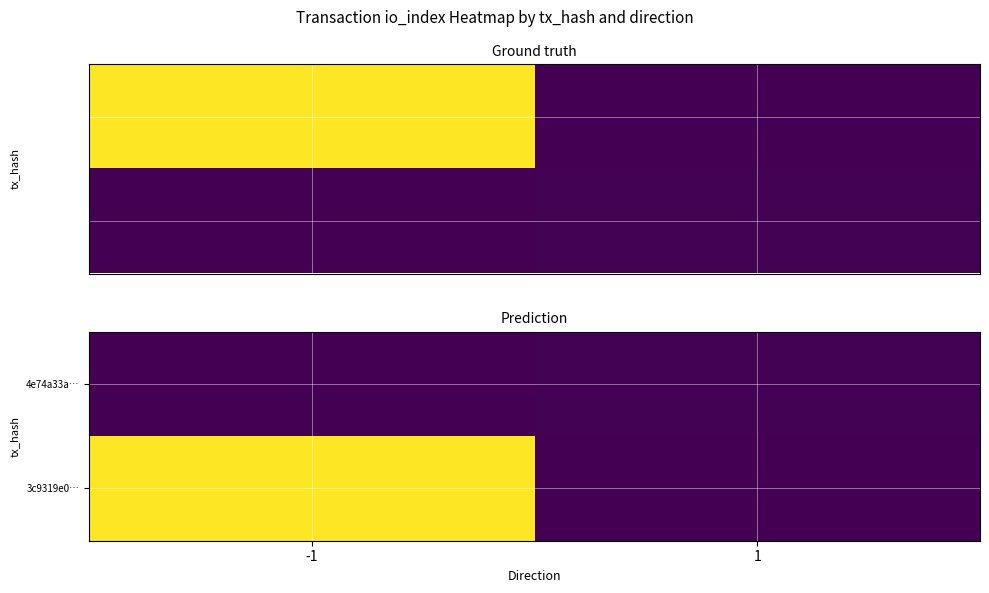

The value of 4e74a33a… at -1 is 3. True or false?

False